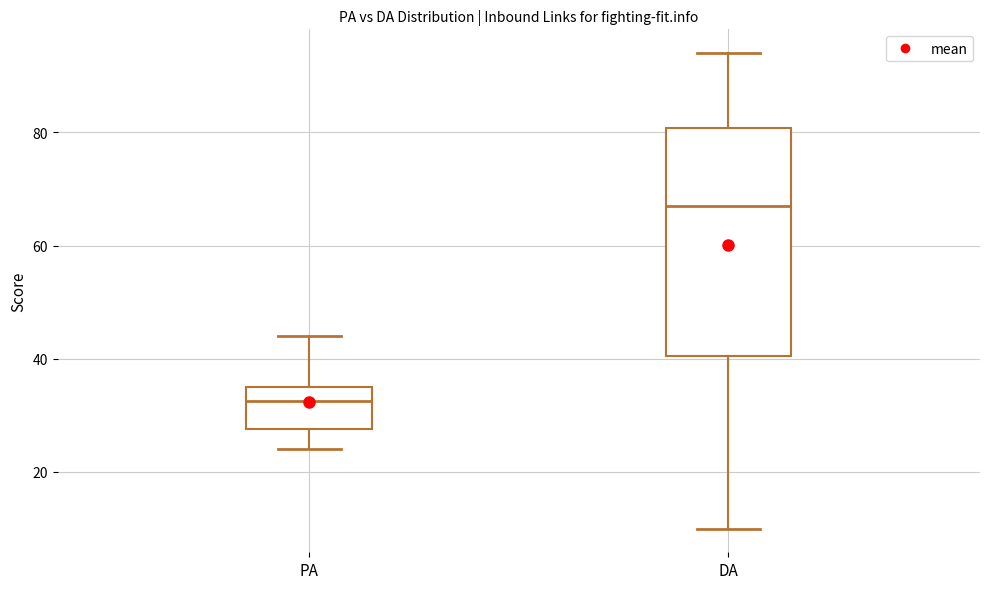

Where does the median line of the box for DA sit on the y-axis? The values are not printed on the chart, so give them approximately, as read against the axis.

68